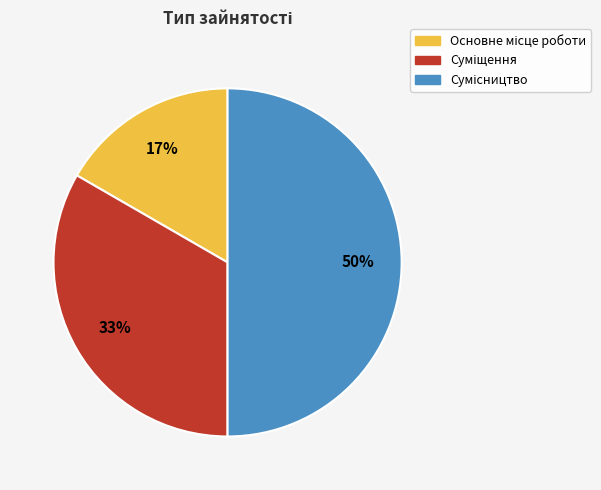

To the nearest percent, what is the average slice percentage?

33%